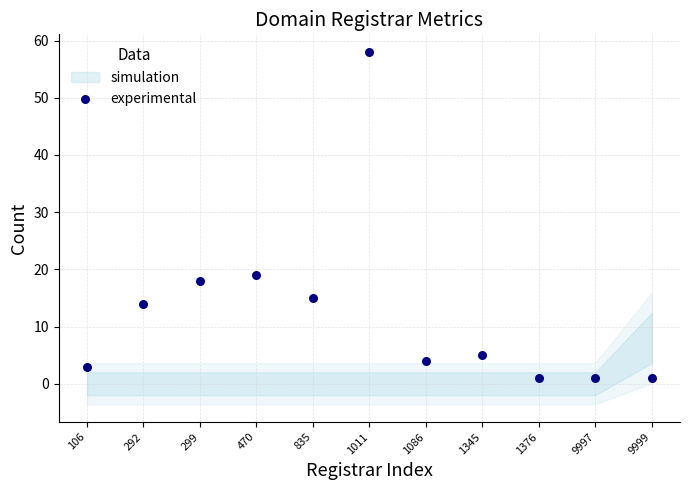

What is the range of Y values (max minus min)?

57